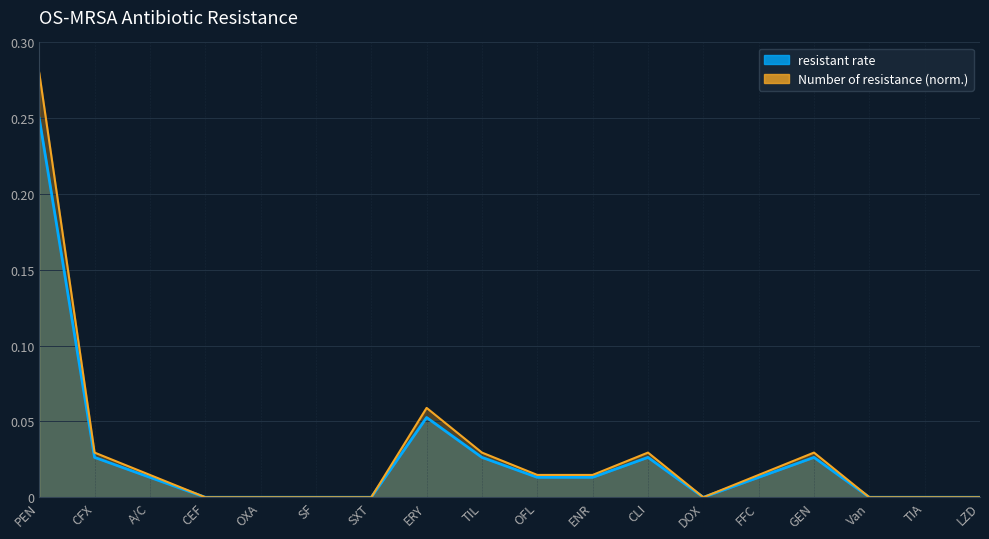

How many values in the resistant rate series exceed 0?

10